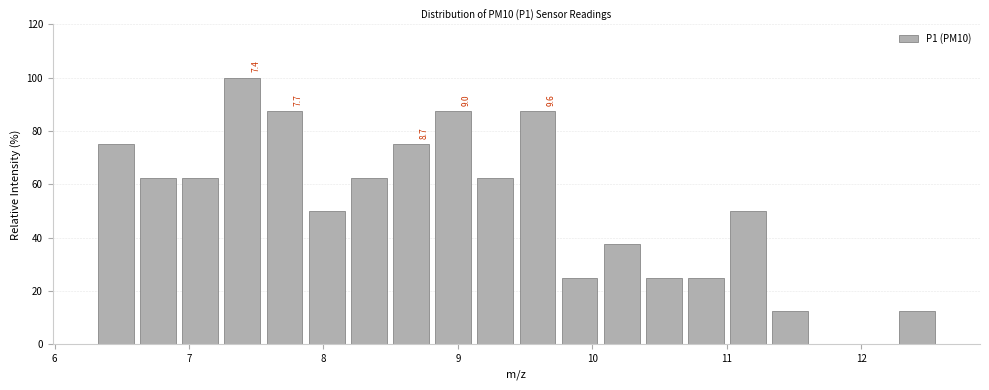

Read against the x-axis, roughly where is the centre of the tallest bar?

7.4